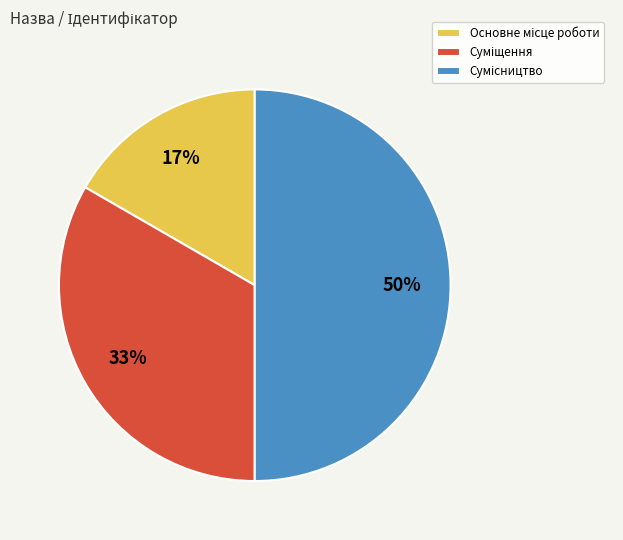

How many slices are in this pie chart?

3